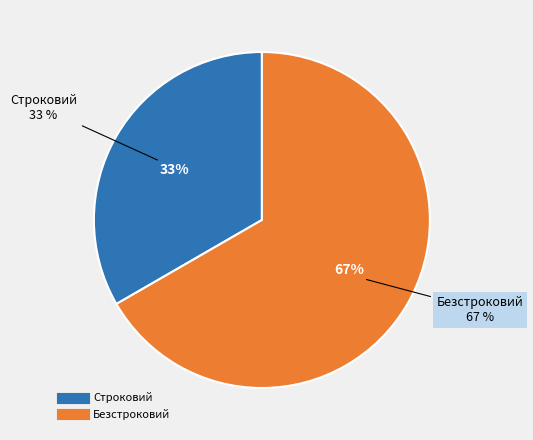

Combined, do Строковий and Безстроковий account for over 50%?

Yes